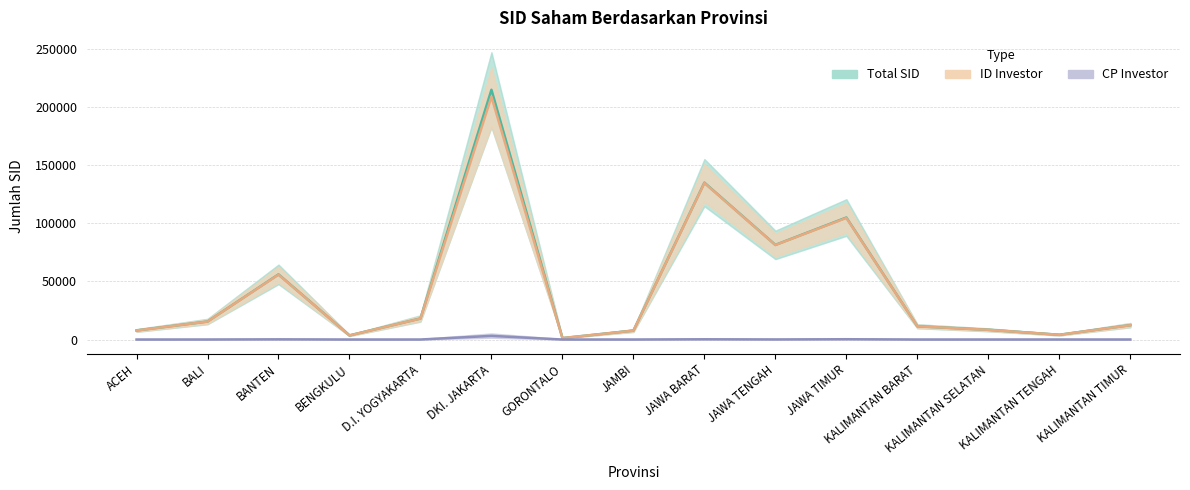

How many values in CP Investor are above zero?

13